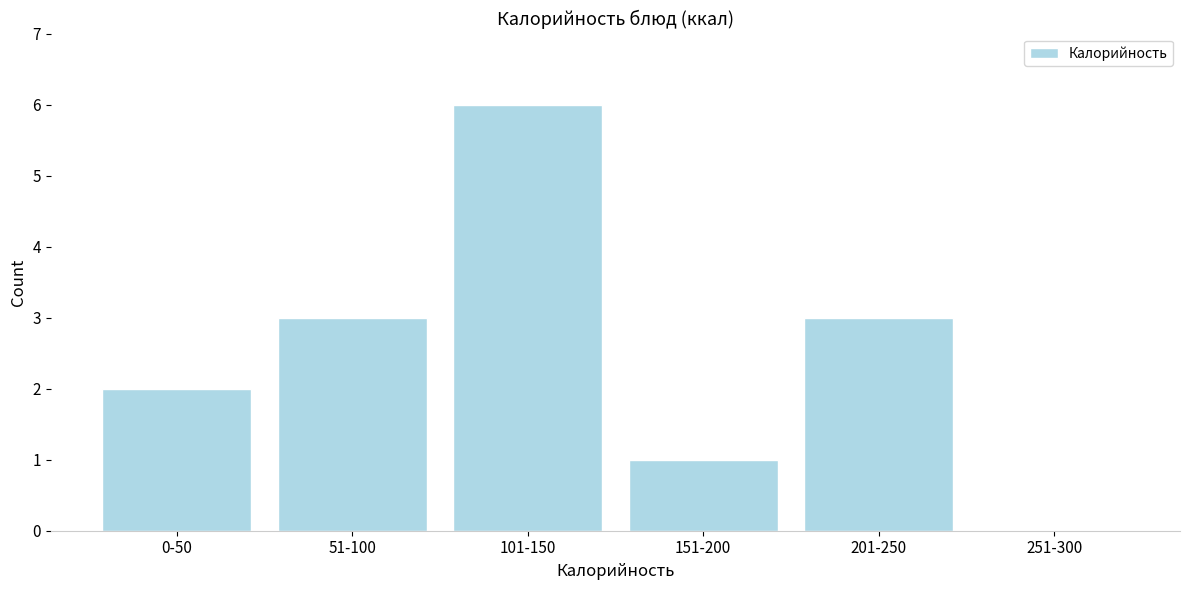

Reading left to right, what are all the values shown in this chart?

0-50=2	51-100=3	101-150=6	151-200=1	201-250=3	251-300=0